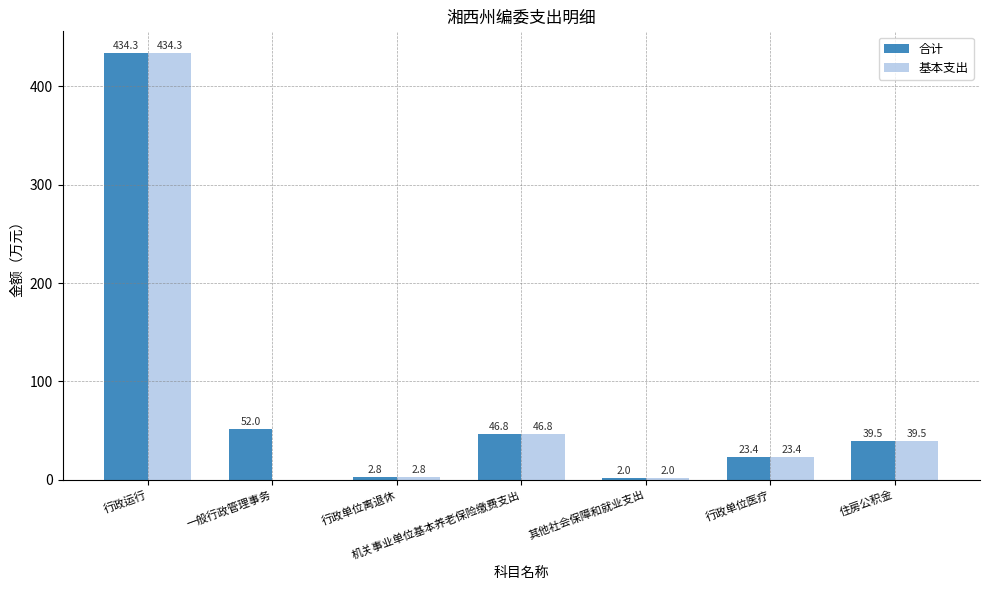

Does the chart contain stacked bars?

No